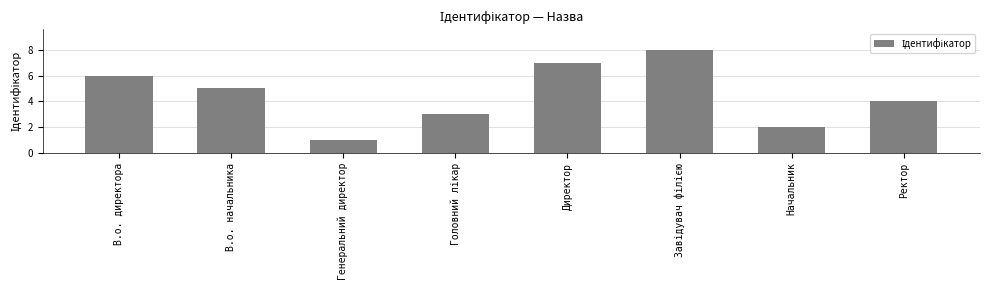

Is it true that the value at Директор is 11?

False